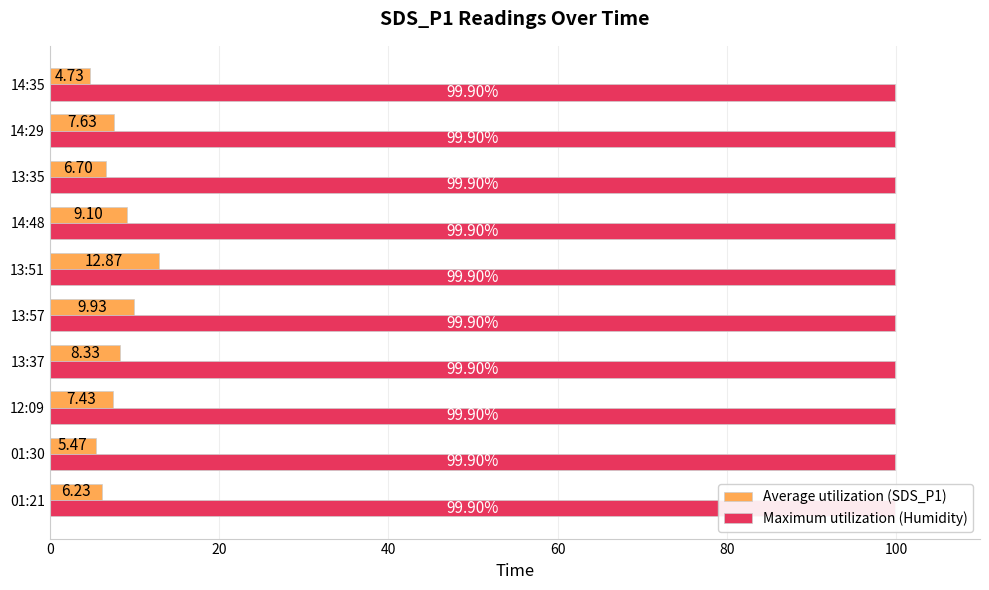

True or false: Average utilization (SDS_P1) has a value of 6.2 at 01:21.

True